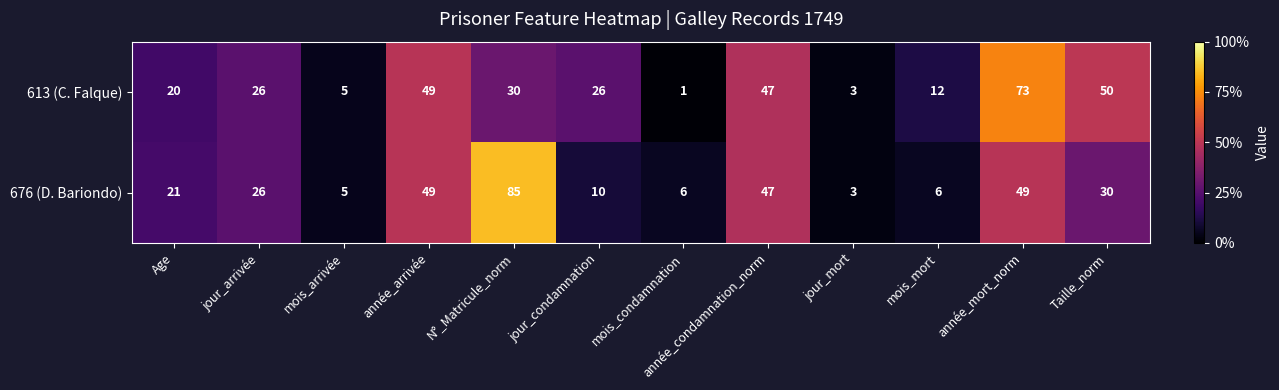

Which series has the largest total across all categories?

613 (C. Falque)